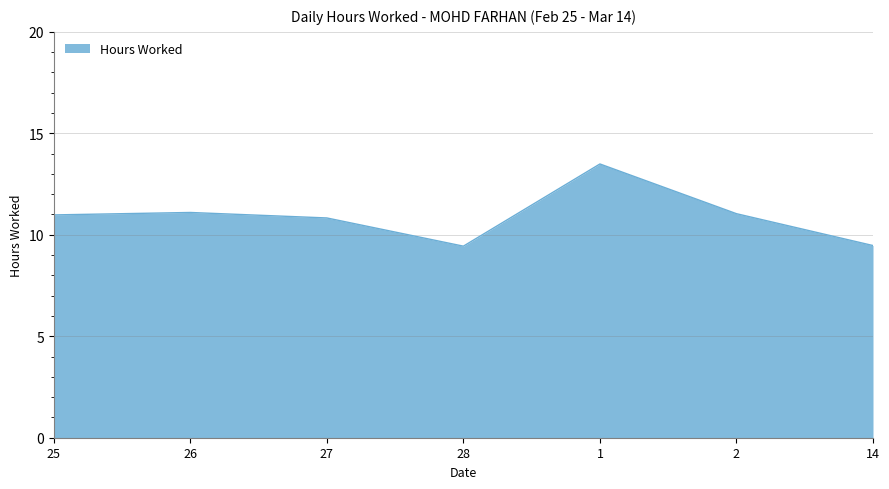

What is the ratio of the value at 26 to the value at 28?

1.2